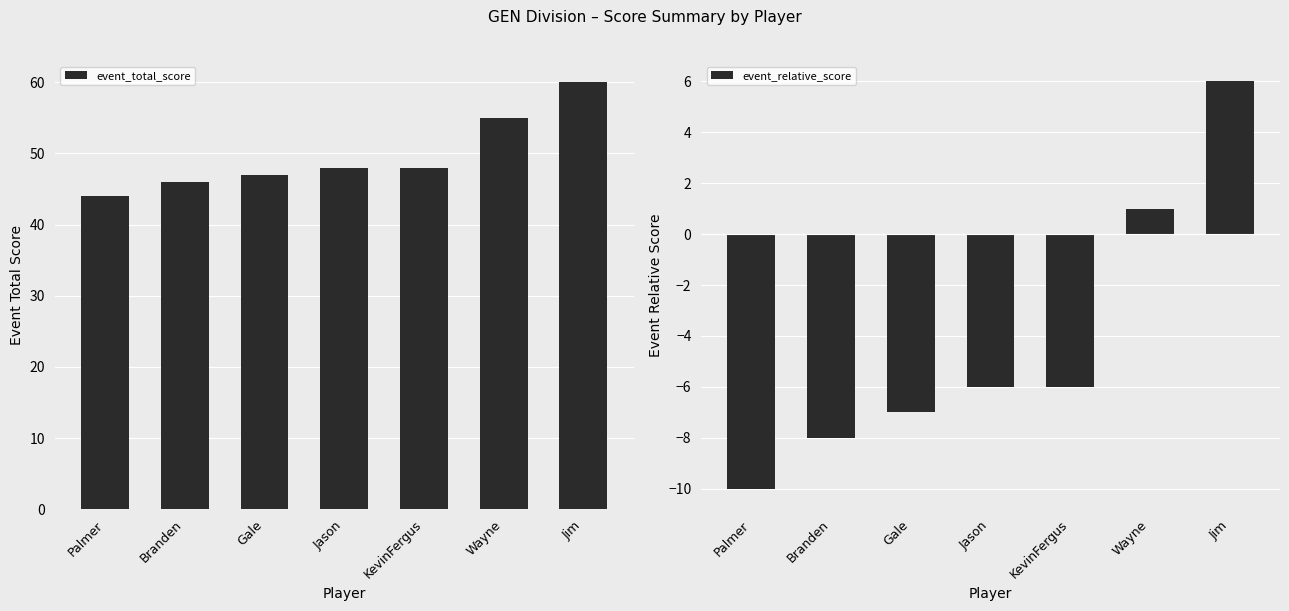

Reading left to right, what are all the values shown in this chart?

event_total_score: 44	46	47	48	48	55	60
event_relative_score: -10	-8	-7	-6	-6	1	6